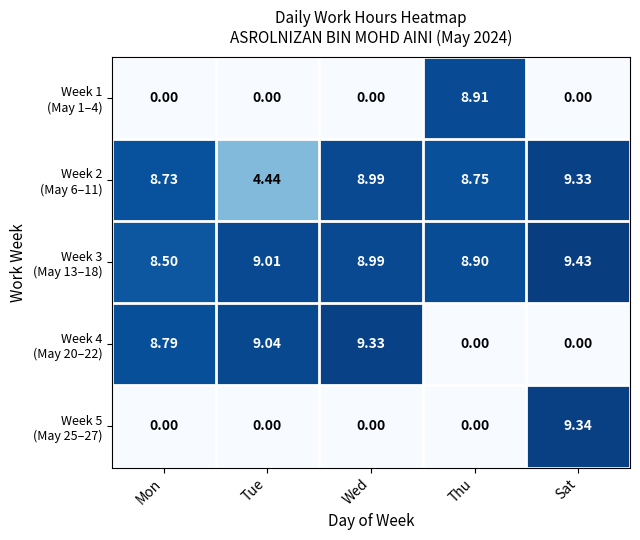

At which category is the sum across all series the highest?

Sat